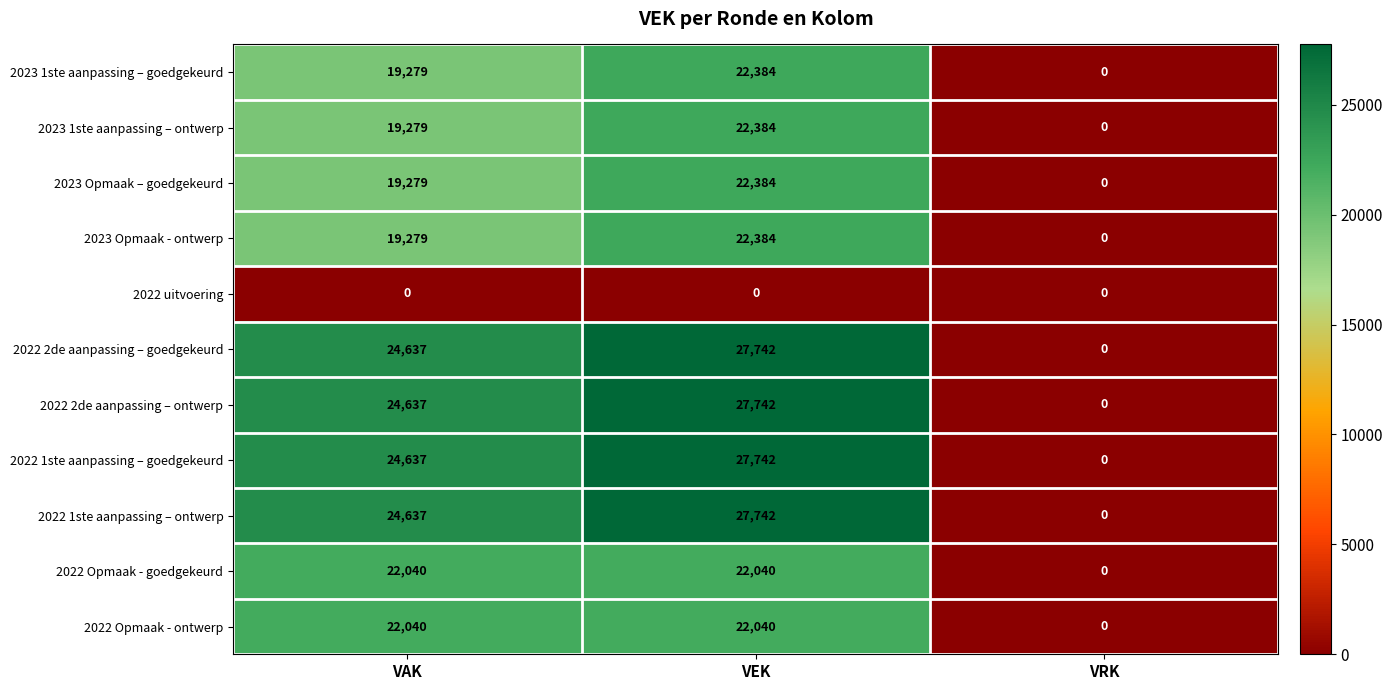

What is the difference between the maximum and minimum values in the 2022 Opmaak - ontwerp series?

22040